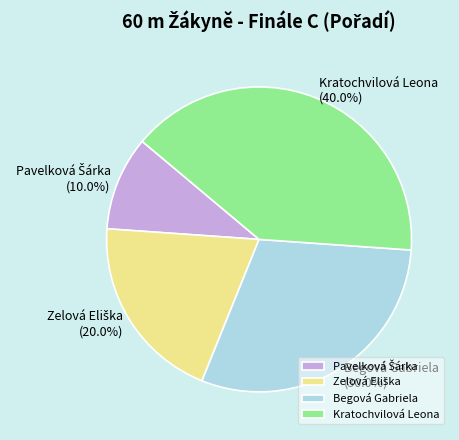

Which slice is the largest?

Kratochvilová Leona